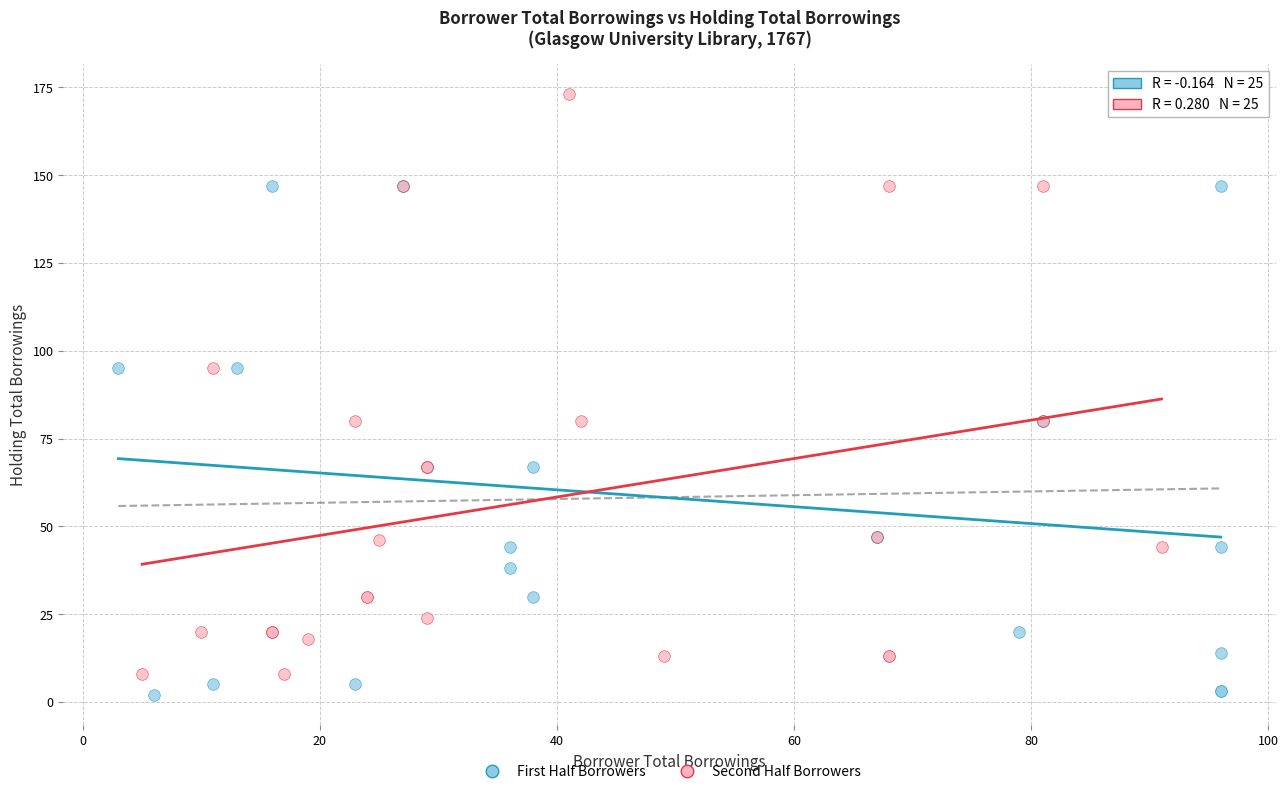

Which series has the widest spread of Y values?

Second Half Borrowers